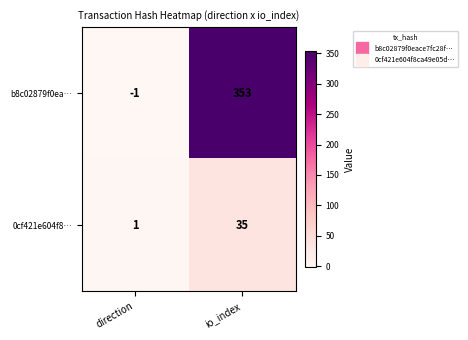

Reading right to left, what are all the values shown in this chart?

b8c02879f0ea…: 353	-1
0cf421e604f8…: 35	1